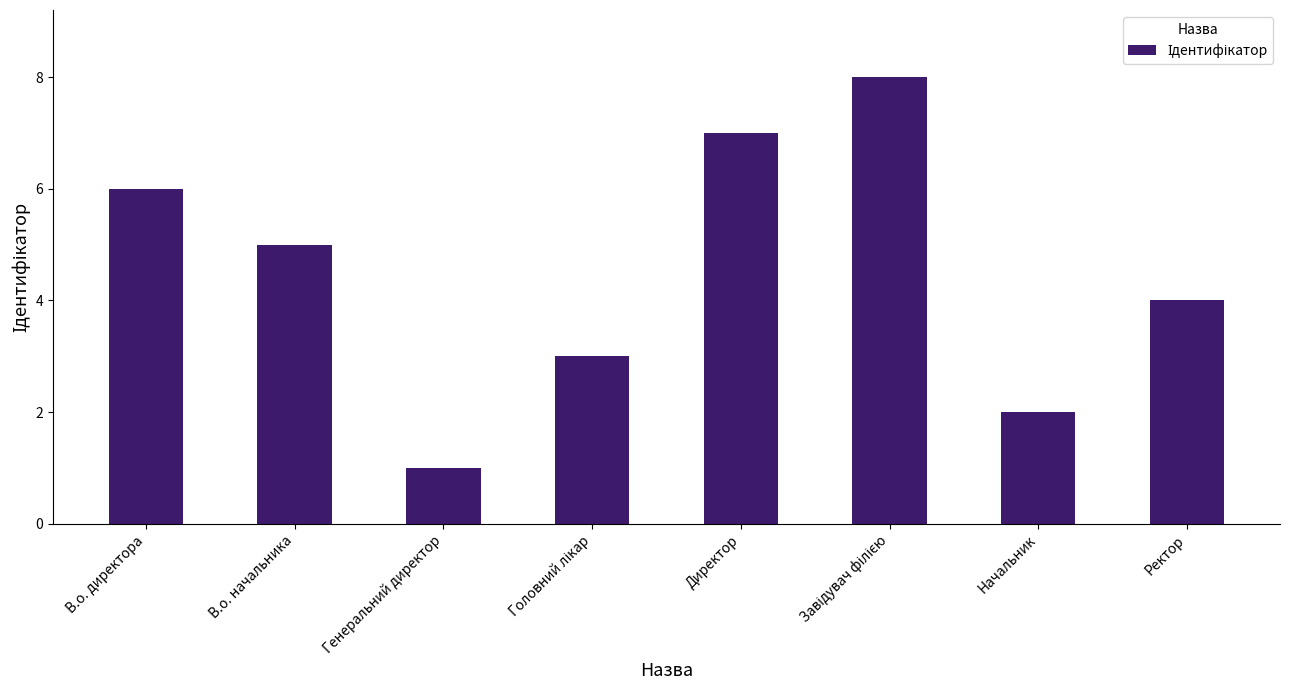

What is the ratio of the value at В.о. начальника to the value at Начальник?

2.5